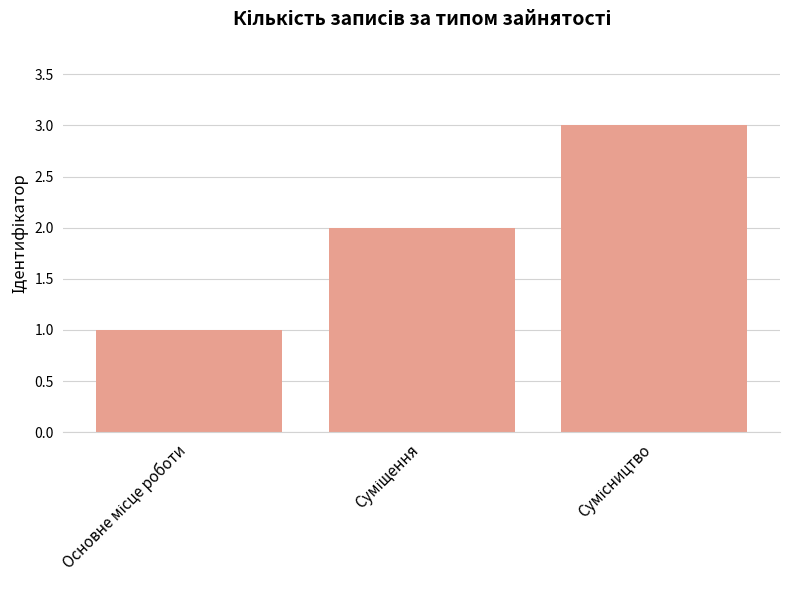

Reading left to right, transcribe all the data shown in this chart.

1	2	3